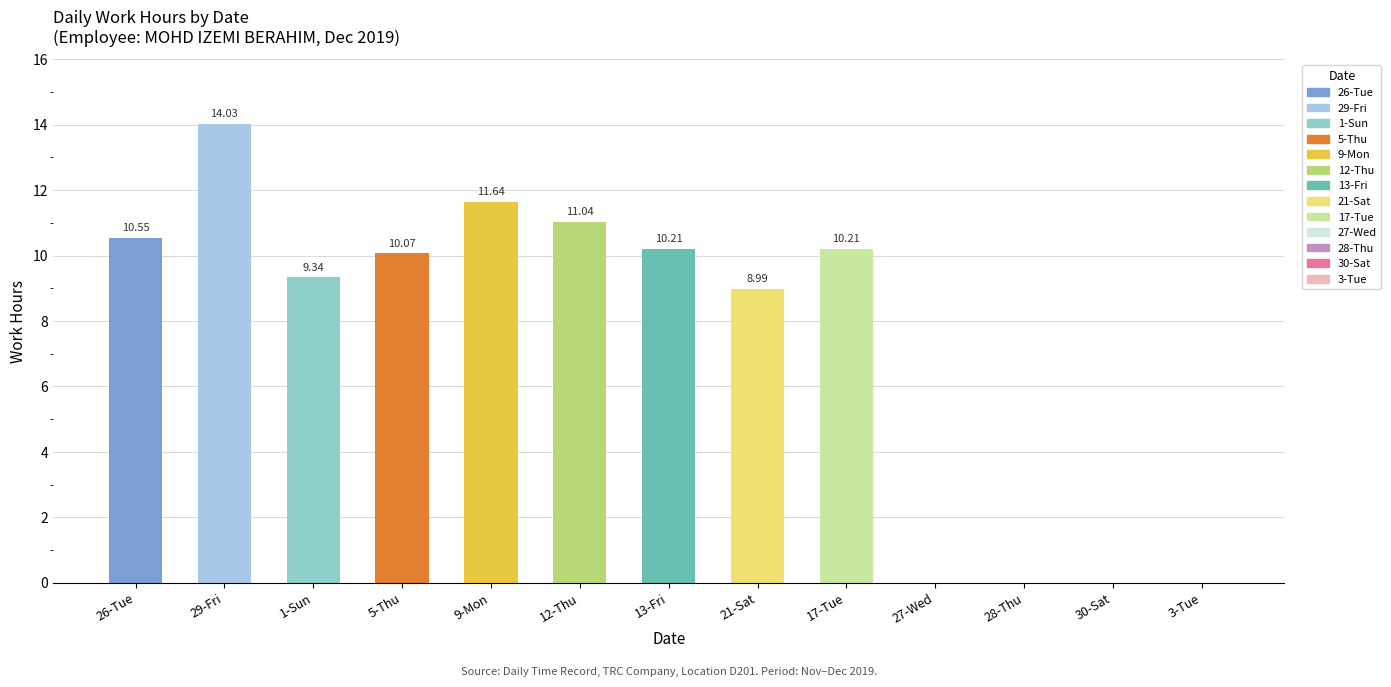

What is the average value?

7.4